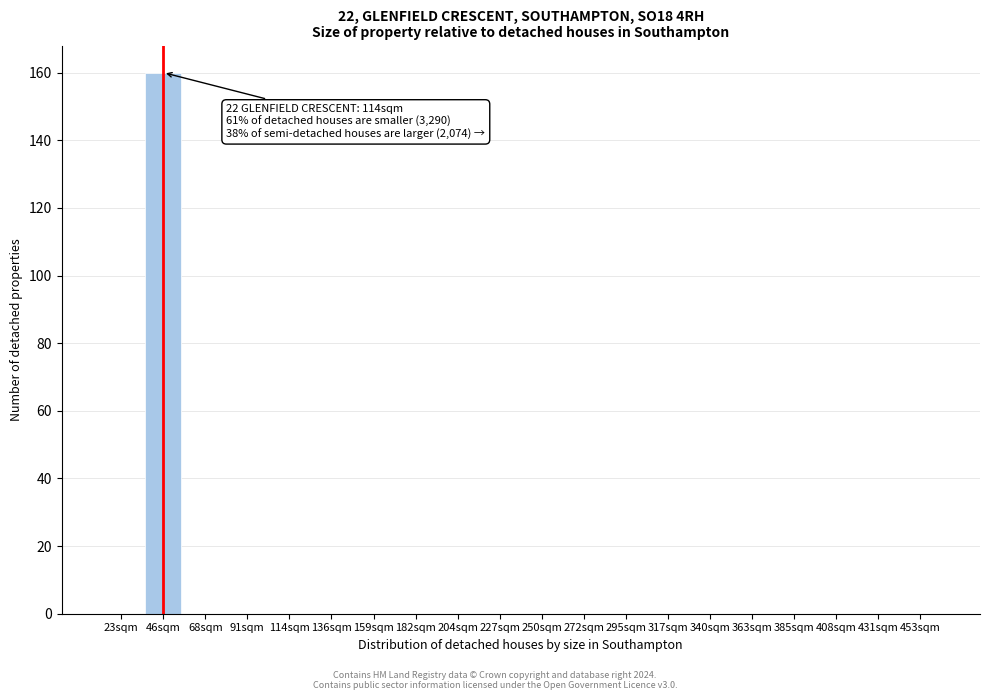

Reading left to right, what are all the values shown in this chart?

23sqm=0	46sqm=160	68sqm=0	91sqm=0	114sqm=0	136sqm=0	159sqm=0	182sqm=0	204sqm=0	227sqm=0	250sqm=0	272sqm=0	295sqm=0	317sqm=0	340sqm=0	363sqm=0	385sqm=0	408sqm=0	431sqm=0	453sqm=0